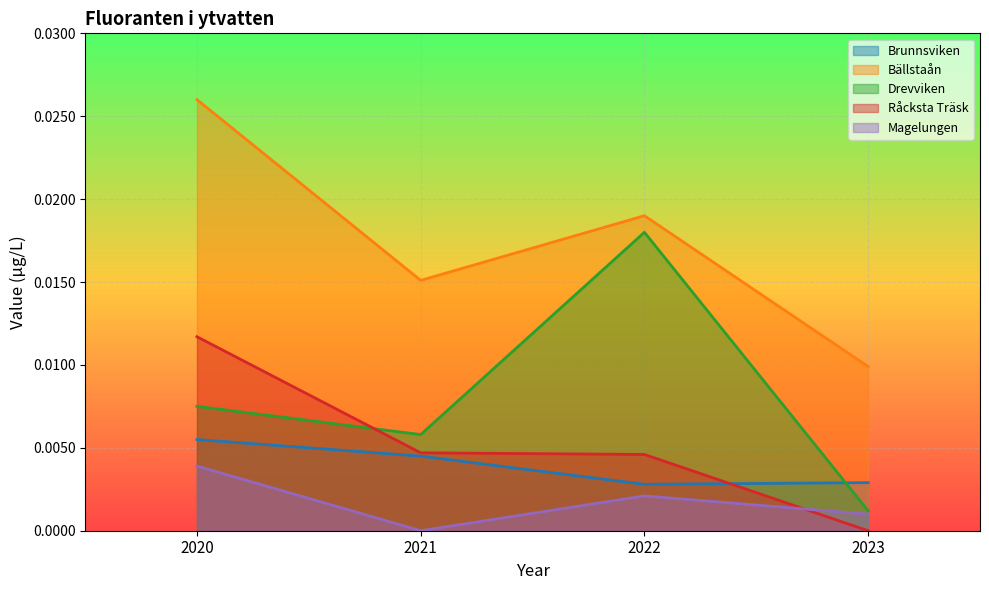

Which series changed the most between 2021 and 2023?

Bällstaån